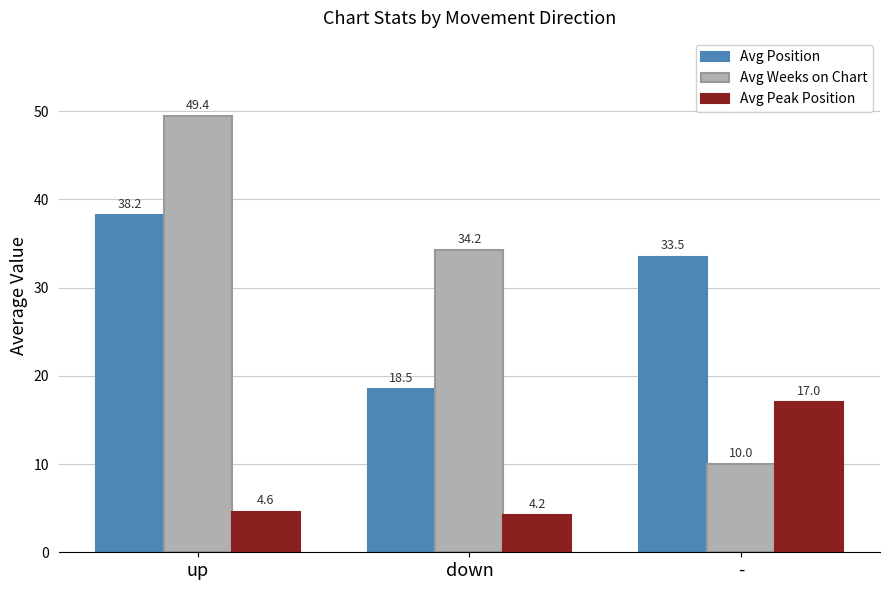

True or false: Avg Peak Position has a value of 17.0 at -.

True